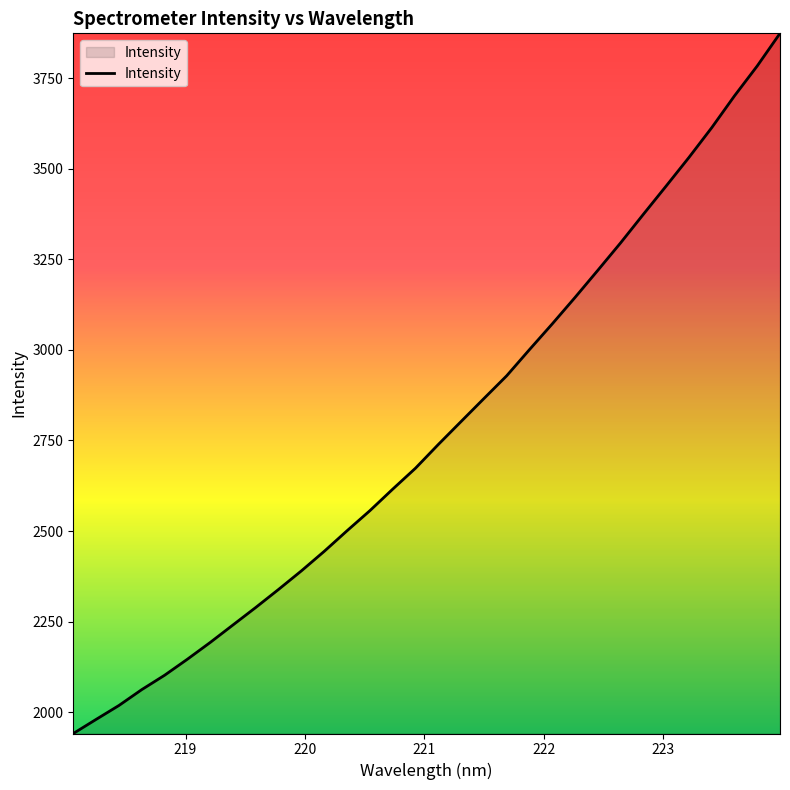

What is the difference between the maximum and minimum values?

1932.2